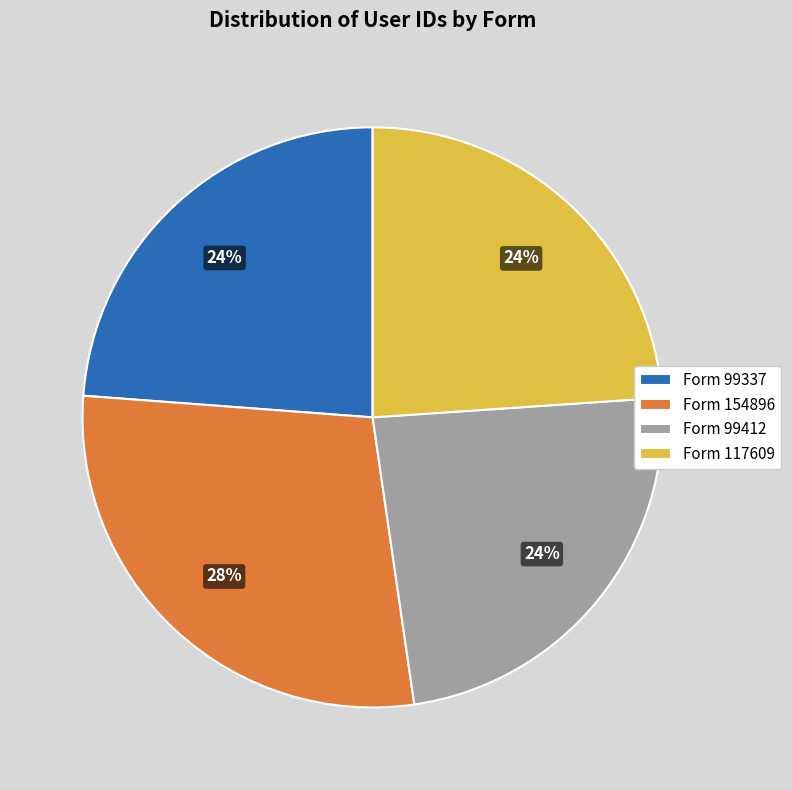

Do Form 99337 and Form 117609 together represent more than half of the pie?

No